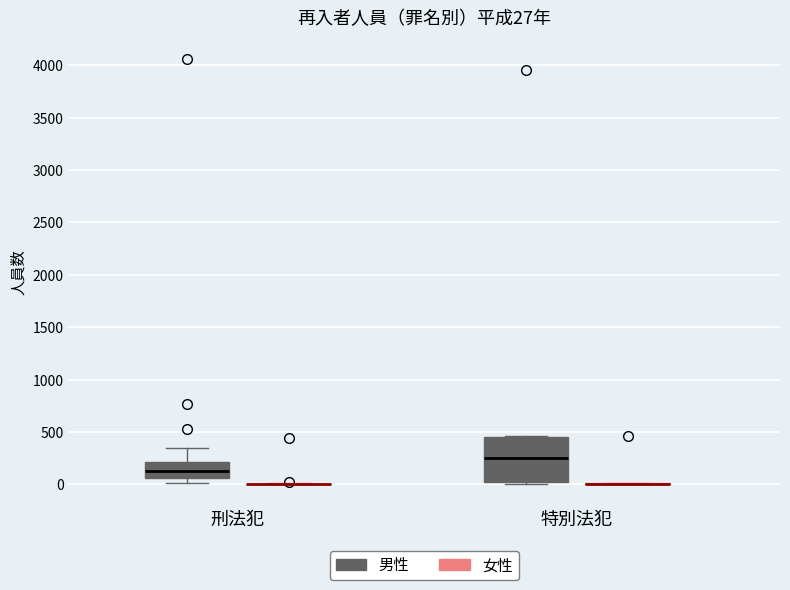

Comparing the boxes themselves (not the whiskers), which one is the tallest?

特別法犯 (男性)